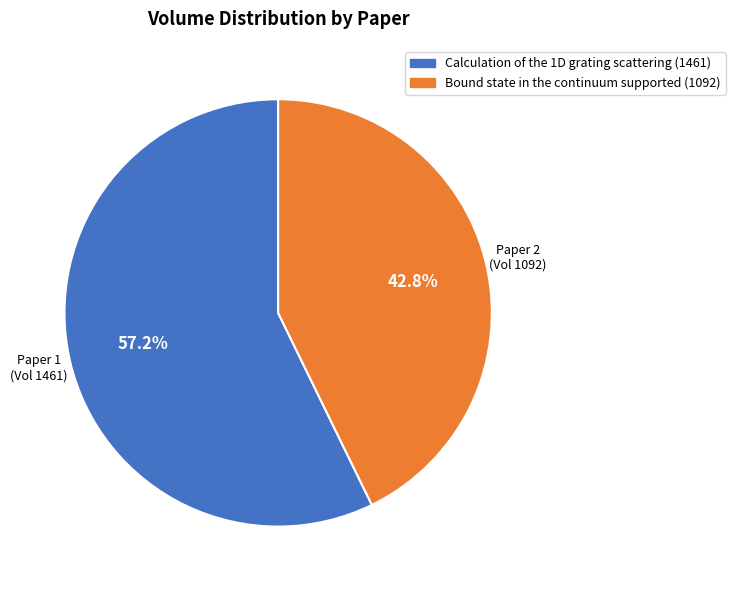

Which slice represents more than half of the pie?

Calculation of the 1D grating scattering